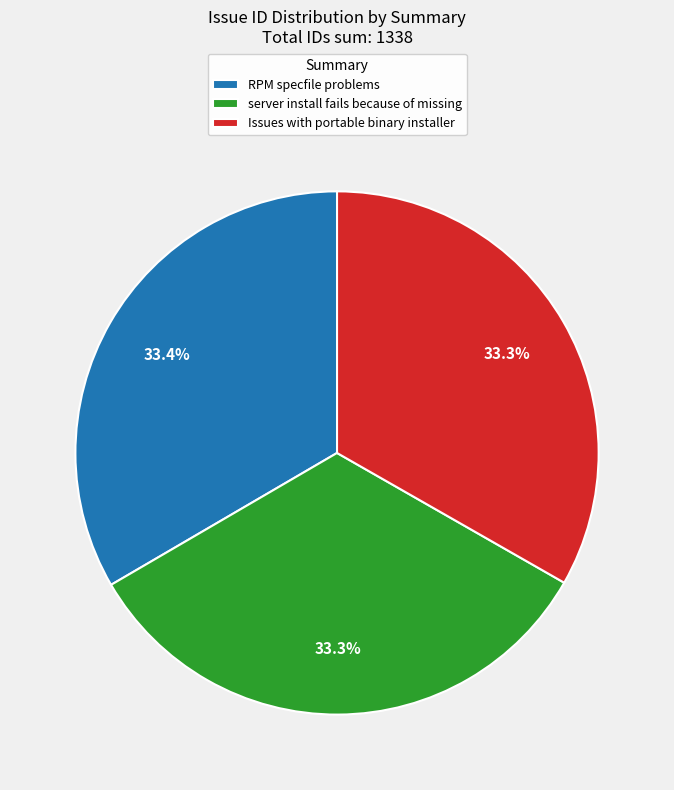

Approximately how many times larger is the value at Issues with portable binary installer compared to RPM specfile problems?

1.0